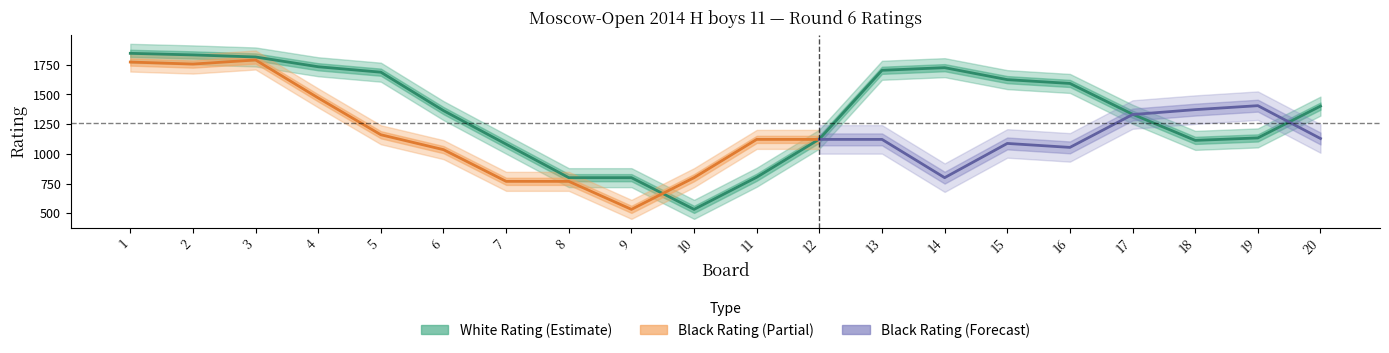

Where do Bo and White Rating first cross each other?

10 and 11